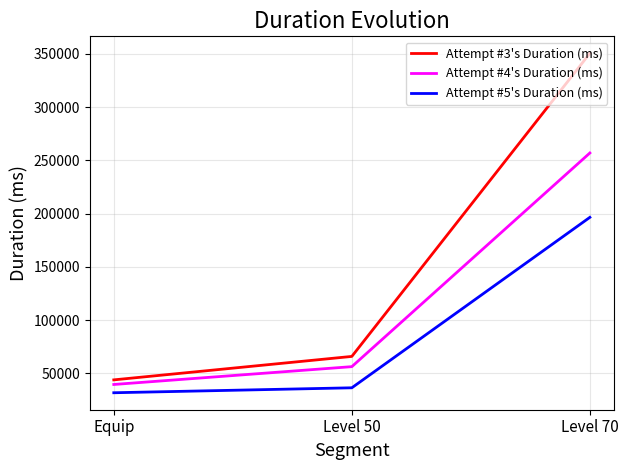

True or false: Attempt #4's Duration (ms) has a value of 39565 at Equip.

True